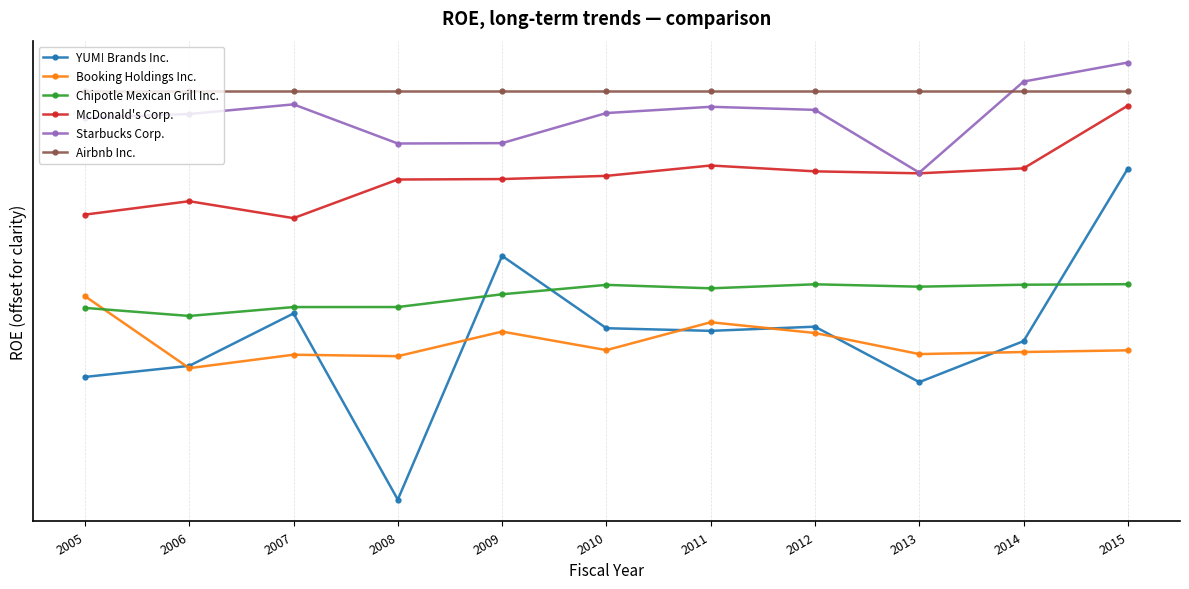

Which category has the lowest value in the Airbnb Inc. series?

2005